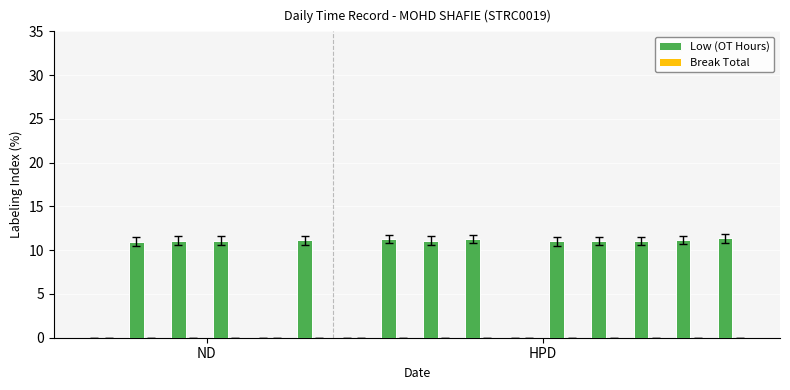

What is the greatest value displayed?

11.4